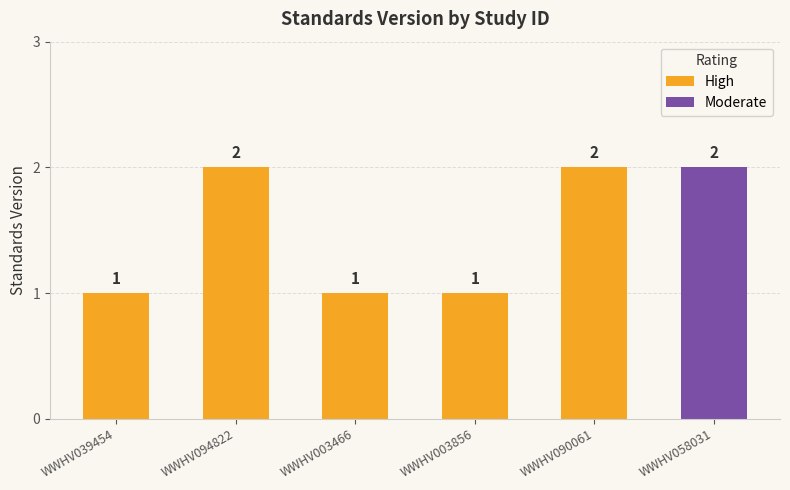

Approximately how many times larger is the value at WWHV003856 compared to WWHV039454?

1.0